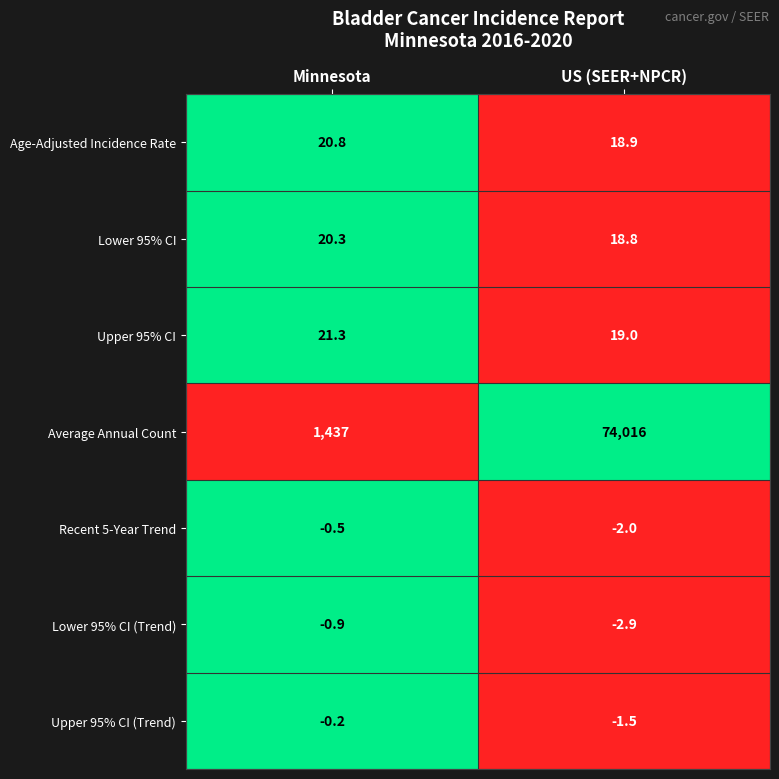

The Upper 95% CI (Trend) series shows -1.5 at US (SEER+NPCR). True or false?

True